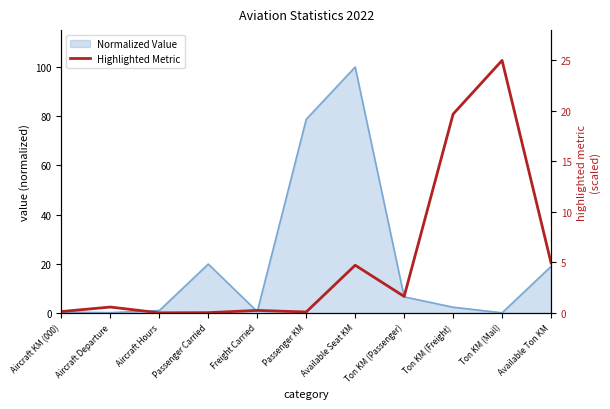

How many lines are shown in the chart?

1